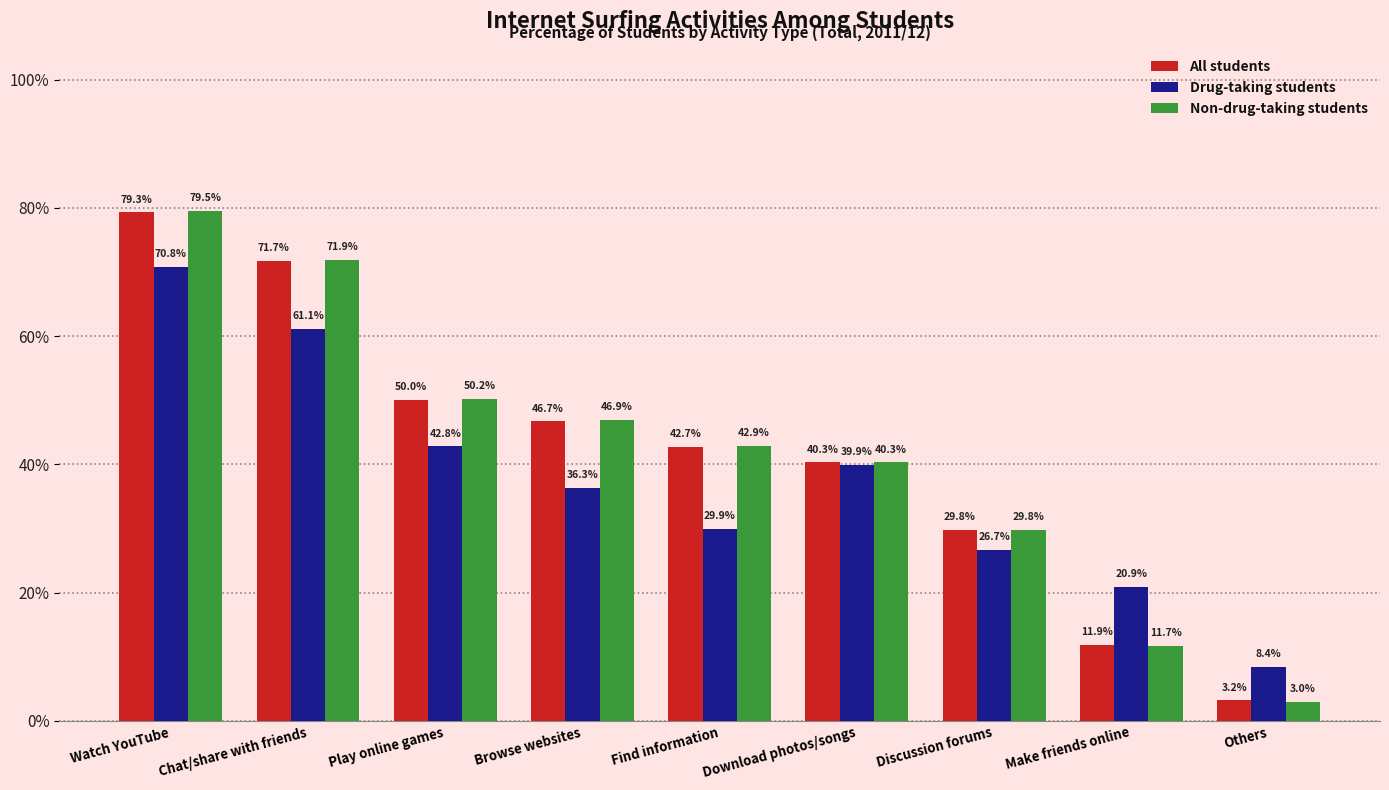

At which label does All students first exceed 42?

Watch YouTube